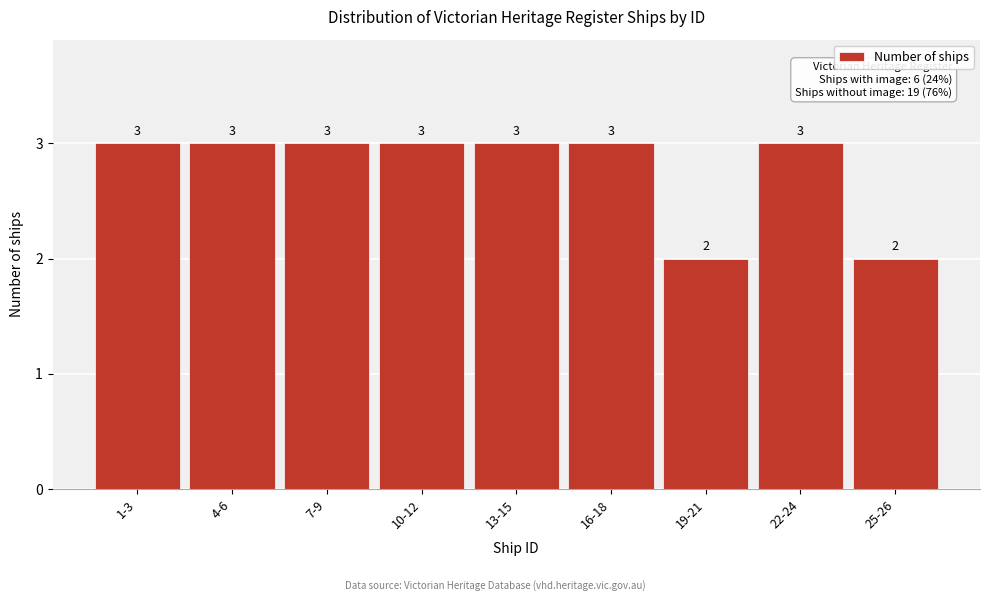

Reading right to left, what are all the values shown in this chart?

2	3	2	3	3	3	3	3	3